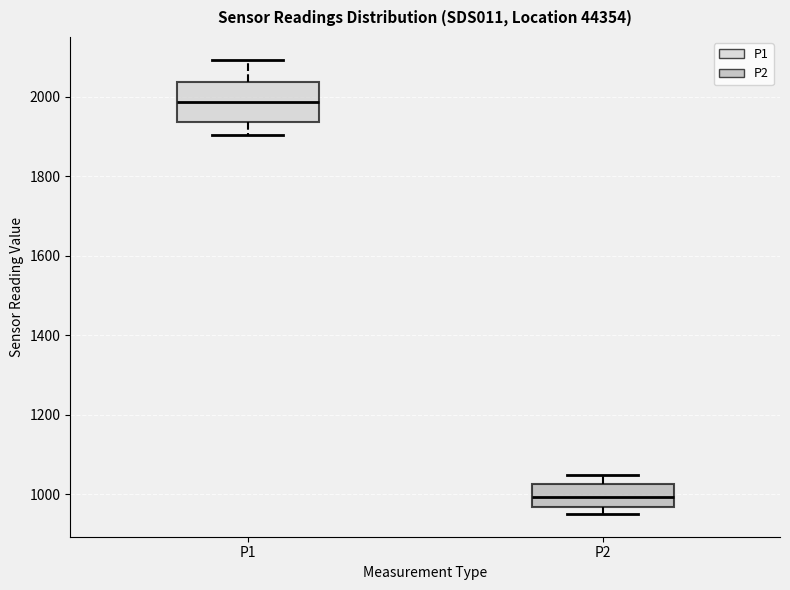

Which box is the tallest, from its lower edge to its upper edge?

P1